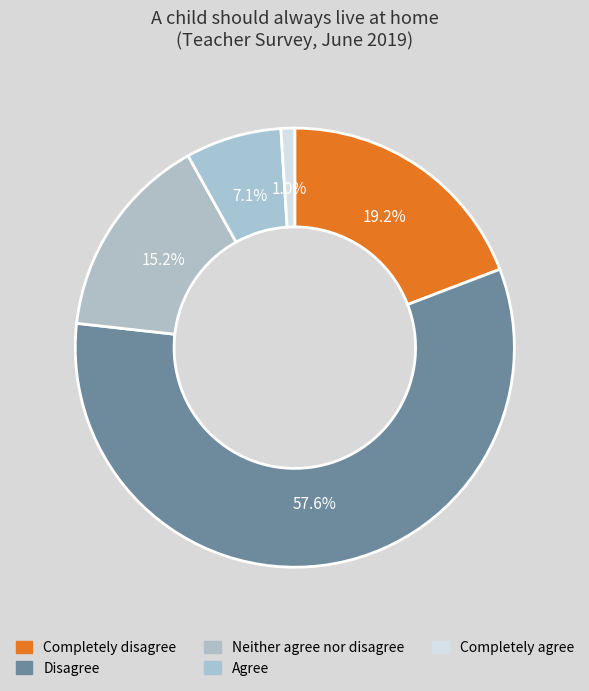

Does any single category account for the majority?

Yes